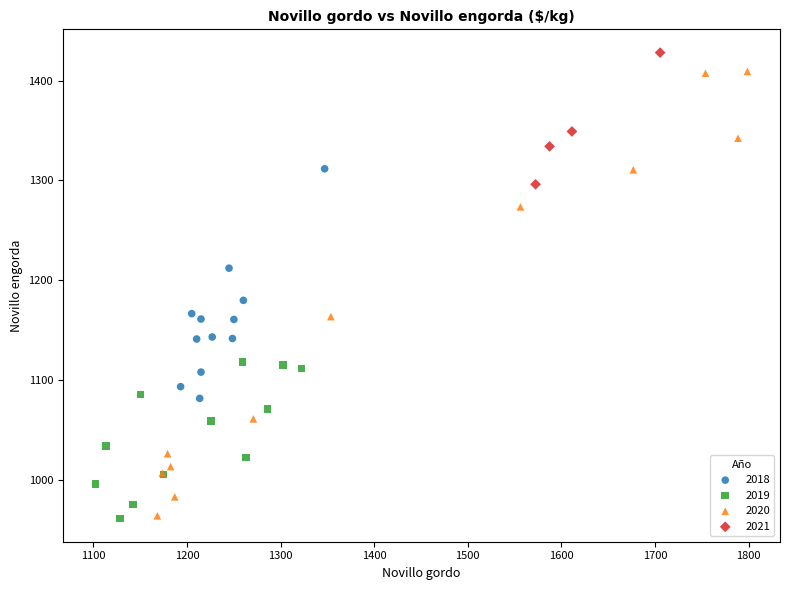

Which series has the widest spread of Y values?

2020